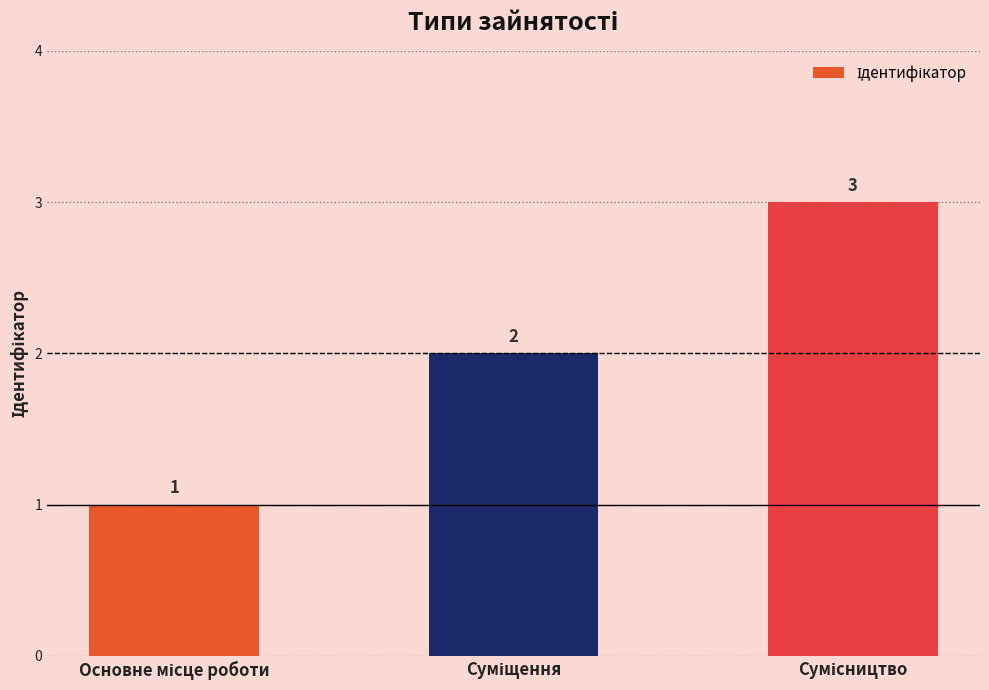

Reading left to right, transcribe all the data shown in this chart.

1	2	3